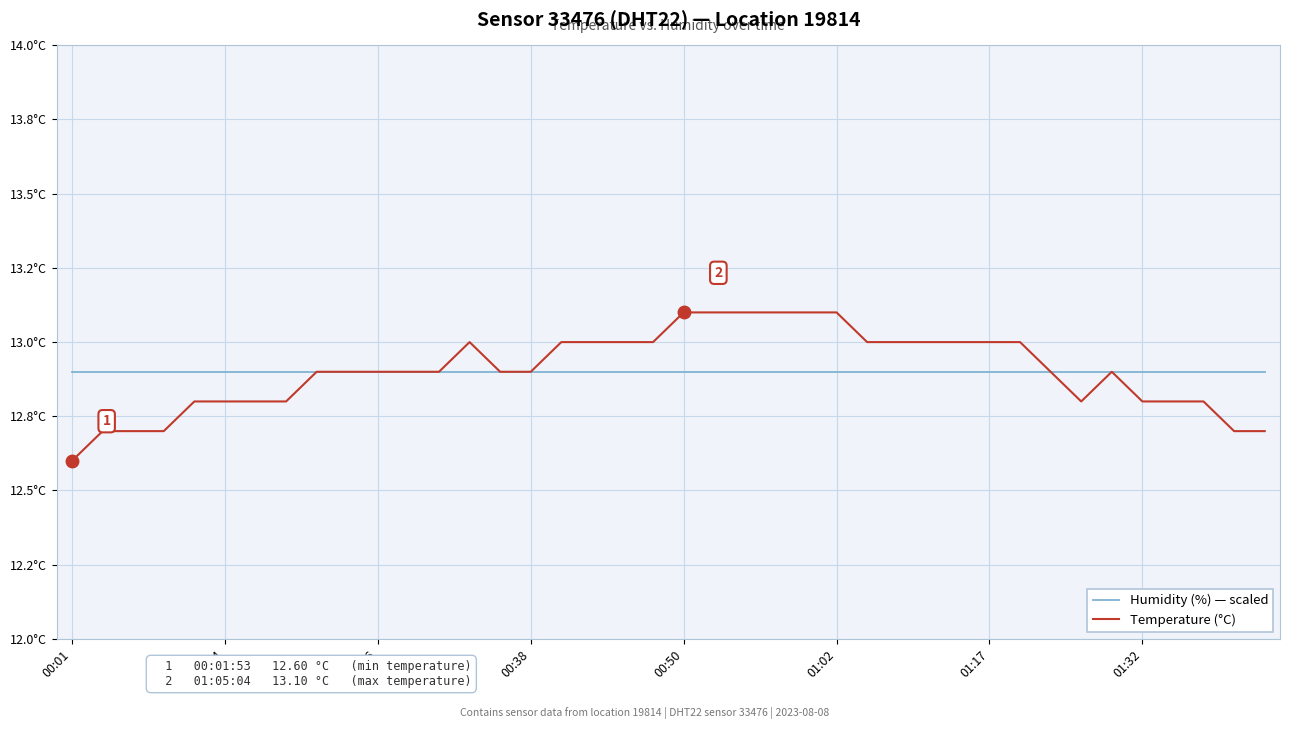

At how many categories does at least one series exceed 13?

6